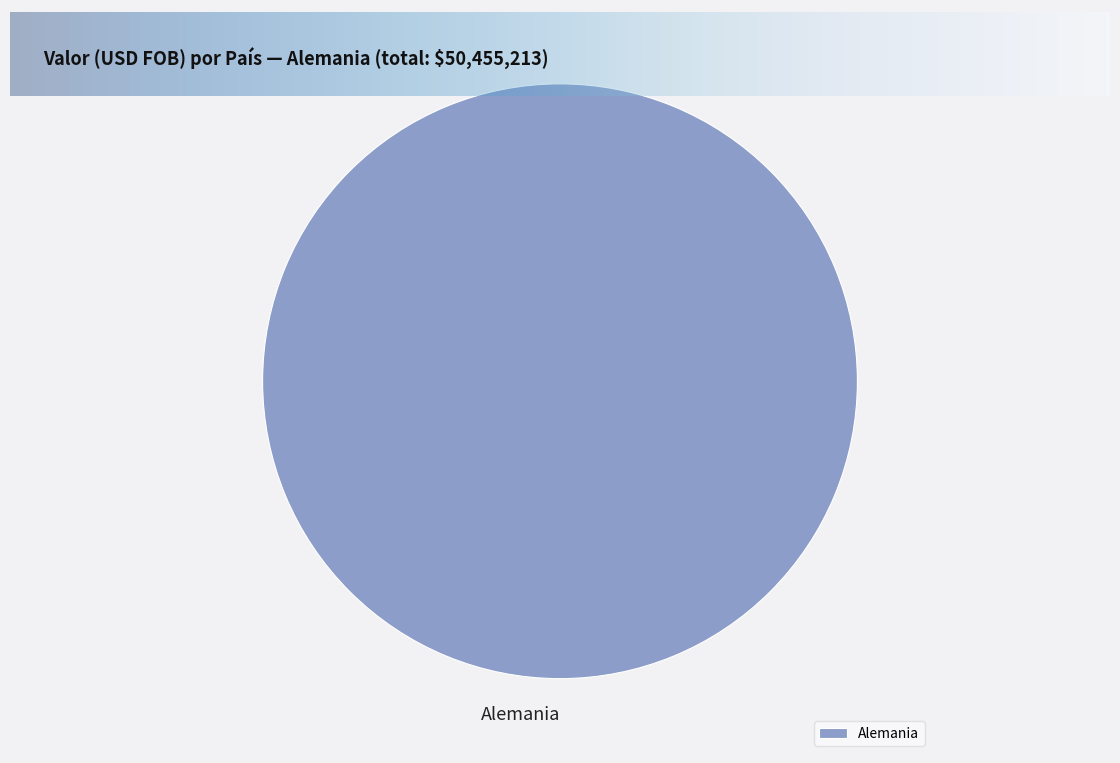

Rank the categories by value from lowest to highest.

Alemania